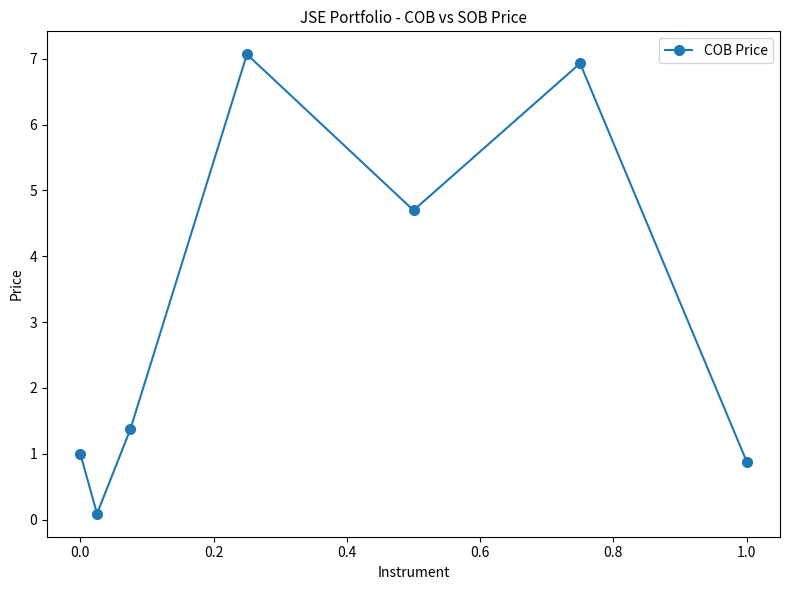

How many points are higher than both their immediate neighbors (excluding endpoints)?

2